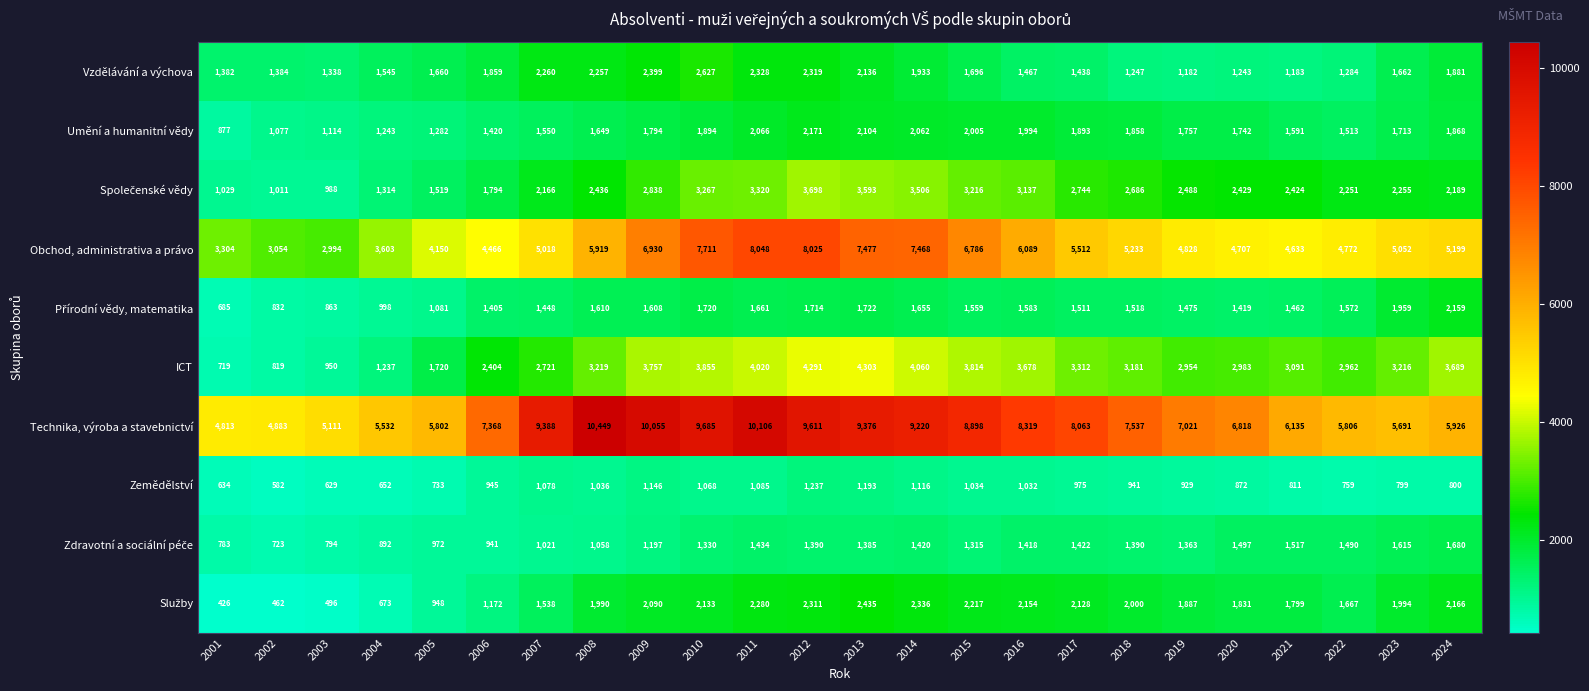

At which category is the sum across all series the highest?

2012